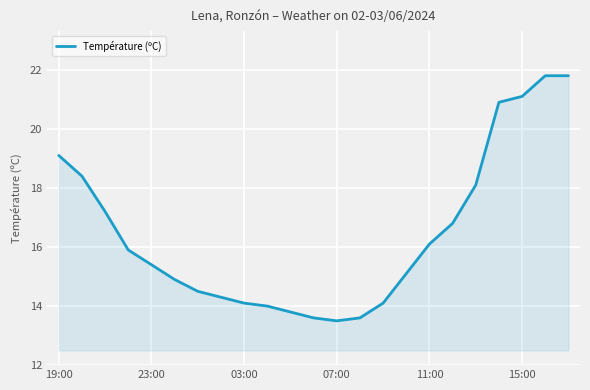

What is the smallest value displayed?

13.5